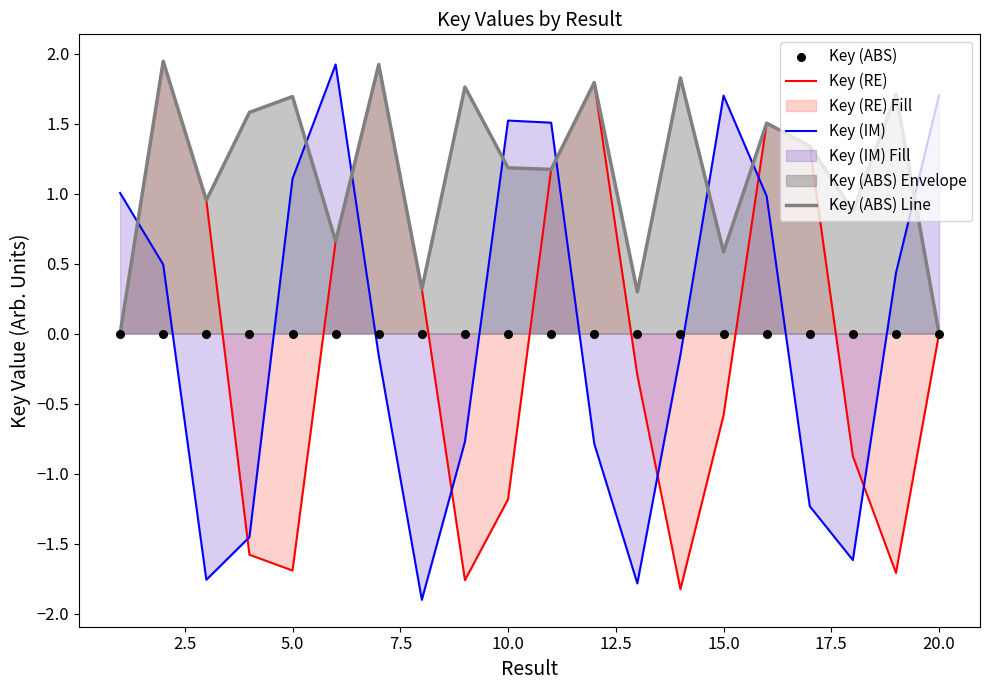

Which series has the largest total across all categories?

Key (ABS) Line